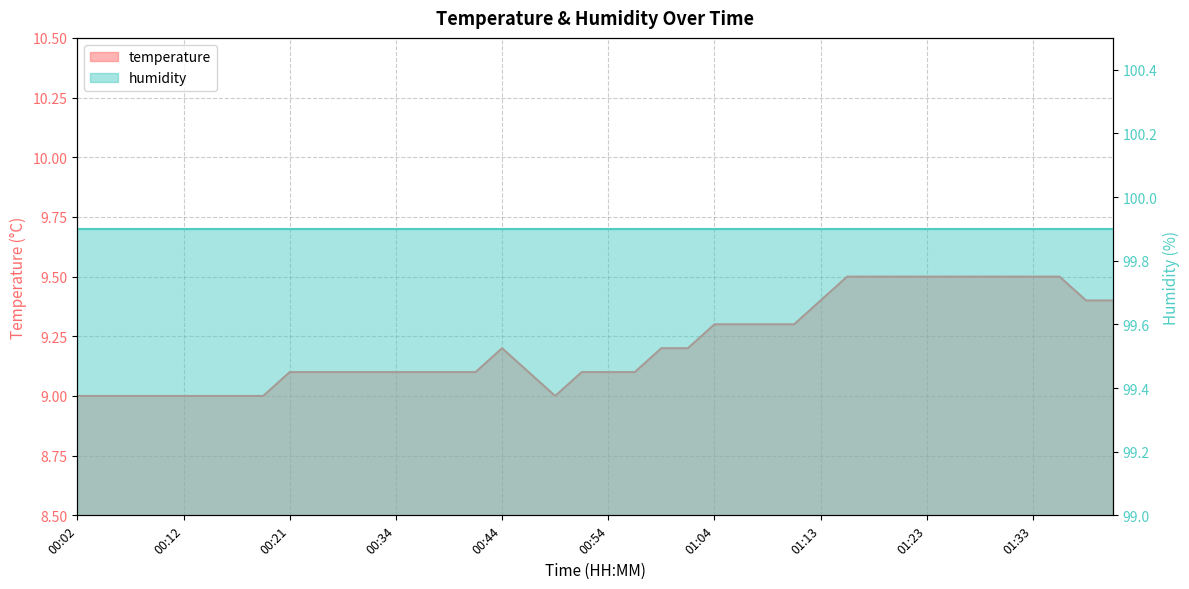

Which label corresponds to the largest value in the chart?

01:16